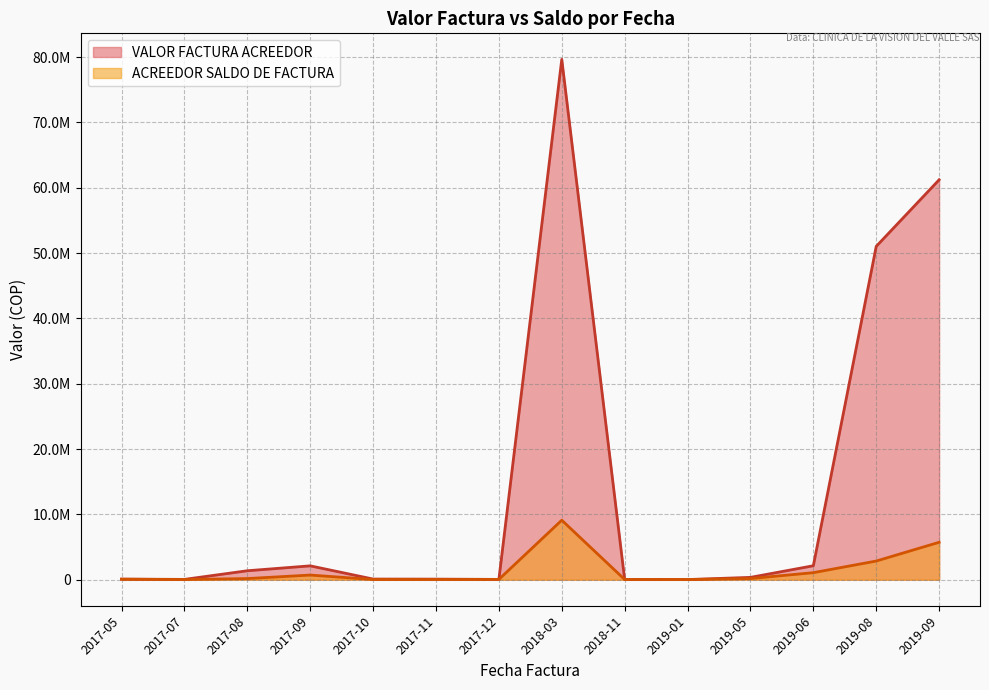

What are all the series names shown in the legend?

VALOR FACTURA ACREEDOR, ACREEDOR SALDO DE FACTURA